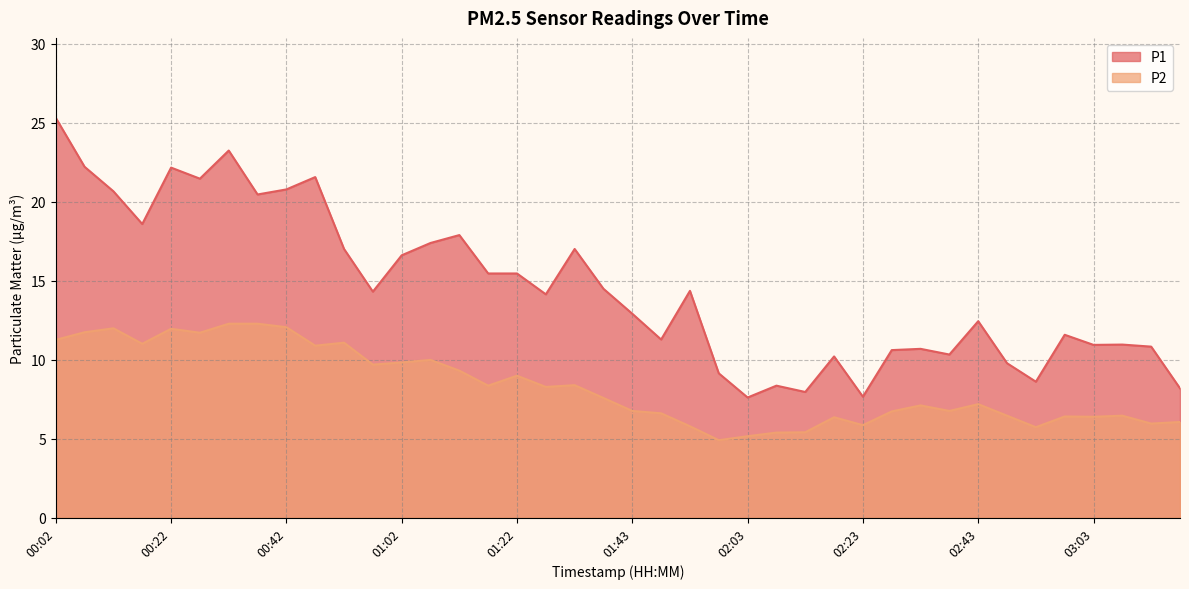

What is the label of the 3rd point from the left?

00:12